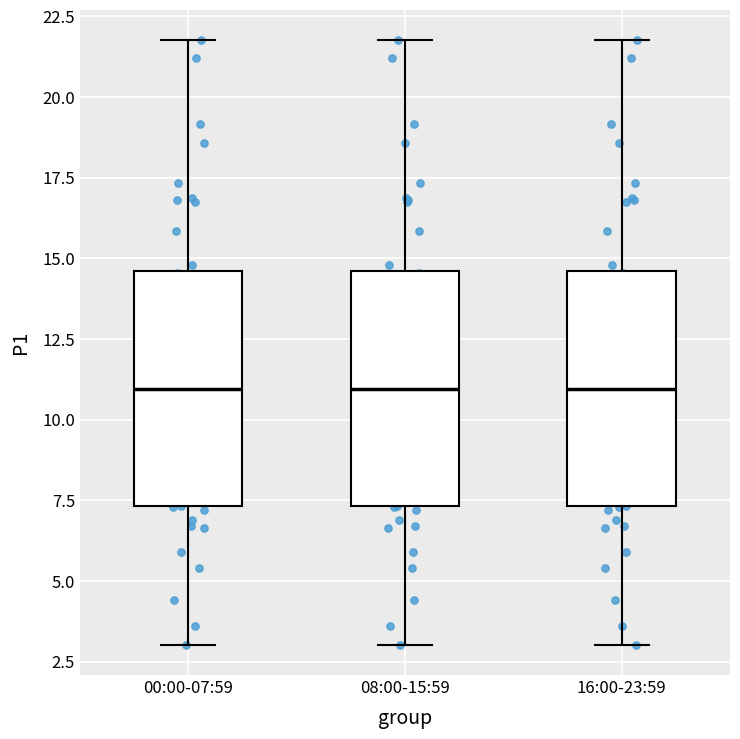

Reading left to right, transcribe this box plot: for each box, give where its median line is, the range the box spans, and where its two whiskers end, as read against the y-axis. The values are not printed on the chart, so give them approximately, as read against the axis.

00:00-07:59: median 11.0, box 7.5 to 14.5, whiskers 3.0 to 22.0
08:00-15:59: median 11.0, box 7.5 to 14.5, whiskers 3.0 to 22.0
16:00-23:59: median 11.0, box 7.5 to 14.5, whiskers 3.0 to 22.0